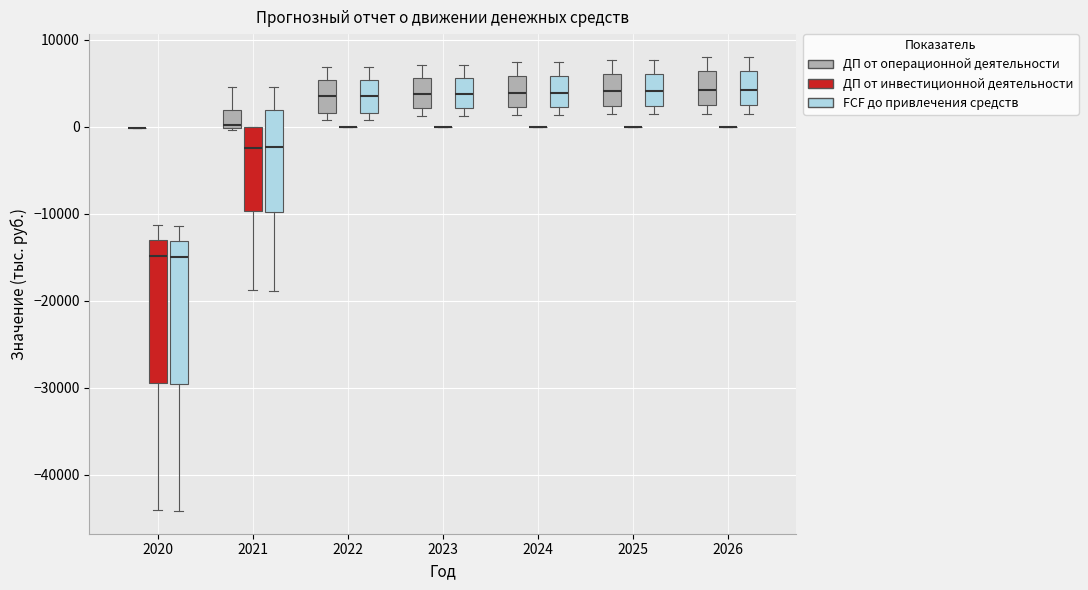

Reading left to right, transcribe this box plot: for each box, give where its median line is, the range the box spans, and where its two whiskers end, as read against the y-axis. The values are not printed on the chart, so give them approximately, as read against the axis.

2020 (ДП от операционной деятельности): box collapsed to a line at 0, whiskers 0 to 0
2020 (ДП от инвестиционной деятельности): median -15000, box -29000 to -13000, whiskers -44000 to -11000
2020 (FCF до привлечения средств): median -15000, box -30000 to -13000, whiskers -44000 to -11000
2021 (ДП от операционной деятельности): median 0 (just above the box's lower edge), box 0 to 2000, whiskers 0 to 5000
2021 (ДП от инвестиционной деятельности): median -2000, box -10000 to 0, whiskers -19000 to 0
2021 (FCF до привлечения средств): median -2000, box -10000 to 2000, whiskers -19000 to 5000
2022 (ДП от операционной деятельности): median 4000, box 2000 to 5000, whiskers 1000 to 7000
2022 (ДП от инвестиционной деятельности): box collapsed to a line at 0, whiskers 0 to 0
2022 (FCF до привлечения средств): median 4000, box 2000 to 5000, whiskers 1000 to 7000
2023 (ДП от операционной деятельности): median 4000, box 2000 to 6000, whiskers 1000 to 7000
2023 (ДП от инвестиционной деятельности): box collapsed to a line at 0, whiskers 0 to 0
2023 (FCF до привлечения средств): median 4000, box 2000 to 6000, whiskers 1000 to 7000
2024 (ДП от операционной деятельности): median 4000, box 2000 to 6000, whiskers 1000 to 7000
2024 (ДП от инвестиционной деятельности): box collapsed to a line at 0, whiskers 0 to 0
2024 (FCF до привлечения средств): median 4000, box 2000 to 6000, whiskers 1000 to 7000
2025 (ДП от операционной деятельности): median 4000, box 2000 to 6000, whiskers 1000 to 8000
2025 (ДП от инвестиционной деятельности): box collapsed to a line at 0, whiskers 0 to 0
2025 (FCF до привлечения средств): median 4000, box 2000 to 6000, whiskers 1000 to 8000
2026 (ДП от операционной деятельности): median 4000, box 3000 to 6000, whiskers 1000 to 8000
2026 (ДП от инвестиционной деятельности): box collapsed to a line at 0, whiskers 0 to 0
2026 (FCF до привлечения средств): median 4000, box 3000 to 6000, whiskers 1000 to 8000